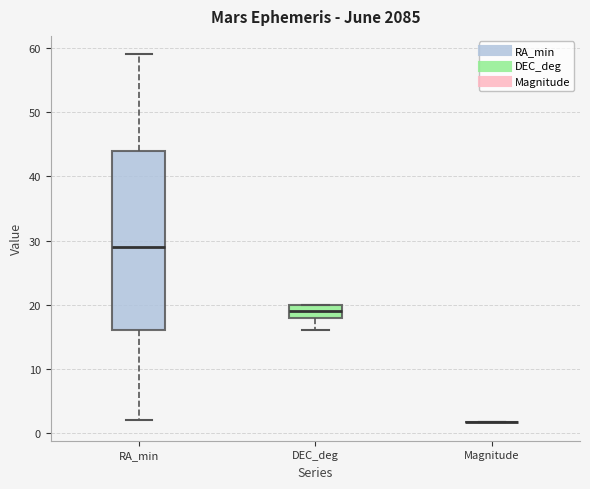

Comparing the boxes themselves (not the whiskers), which one is the tallest?

RA_min